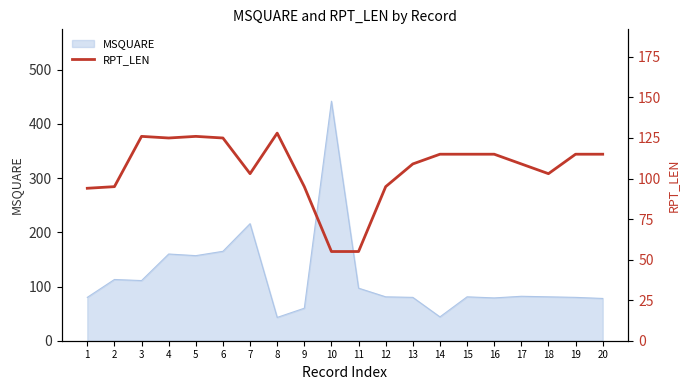

What is the highest value of the MSQUARE series?

442